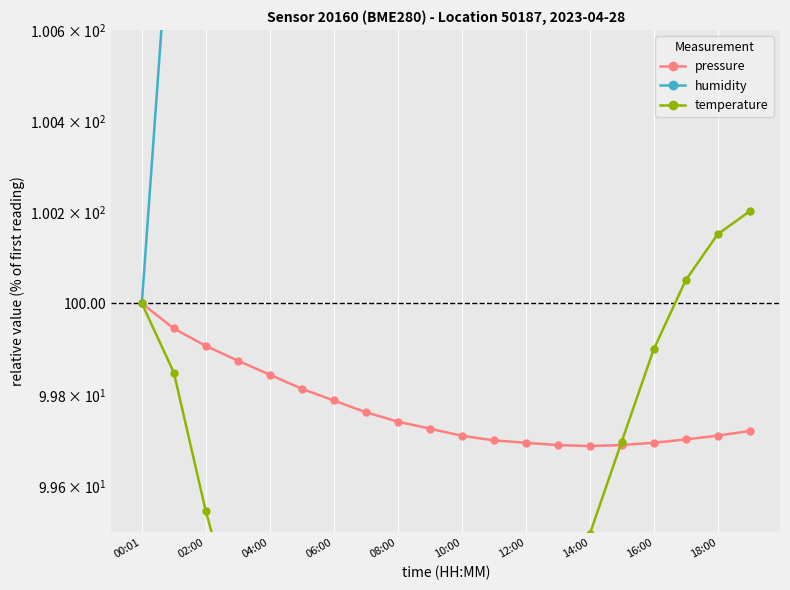

The value of pressure at 10:00 is 99.7. True or false?

True